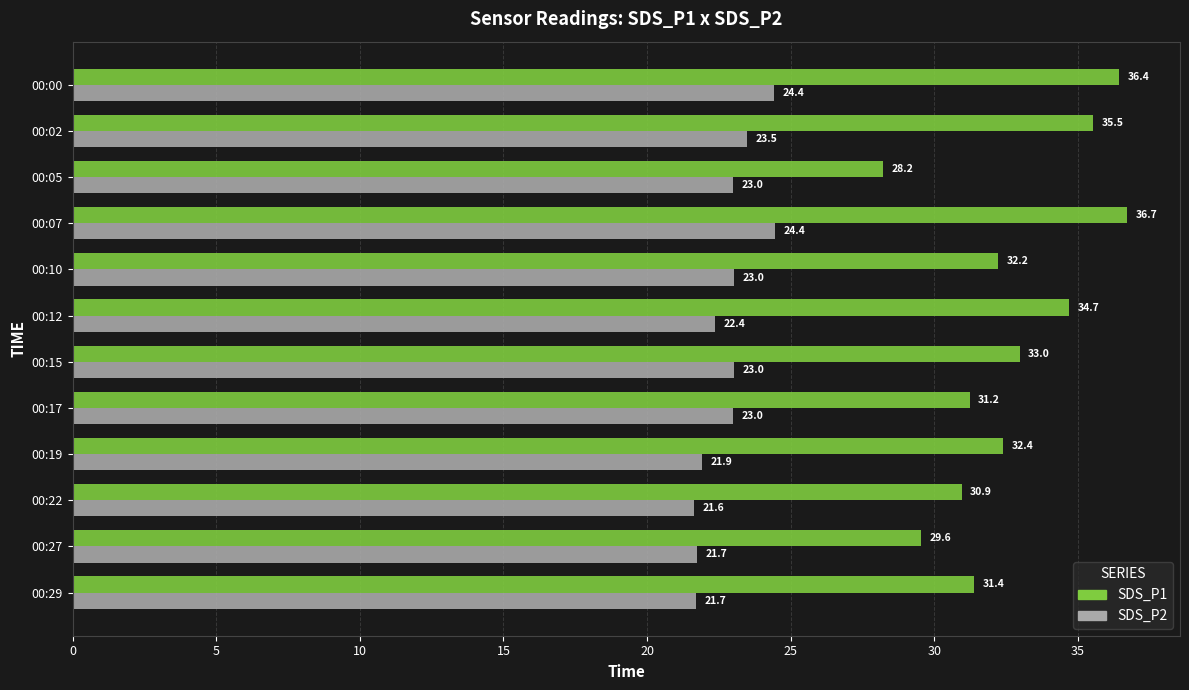

What is the difference between the second highest and second lowest values in the SDS_P1 series?

6.9